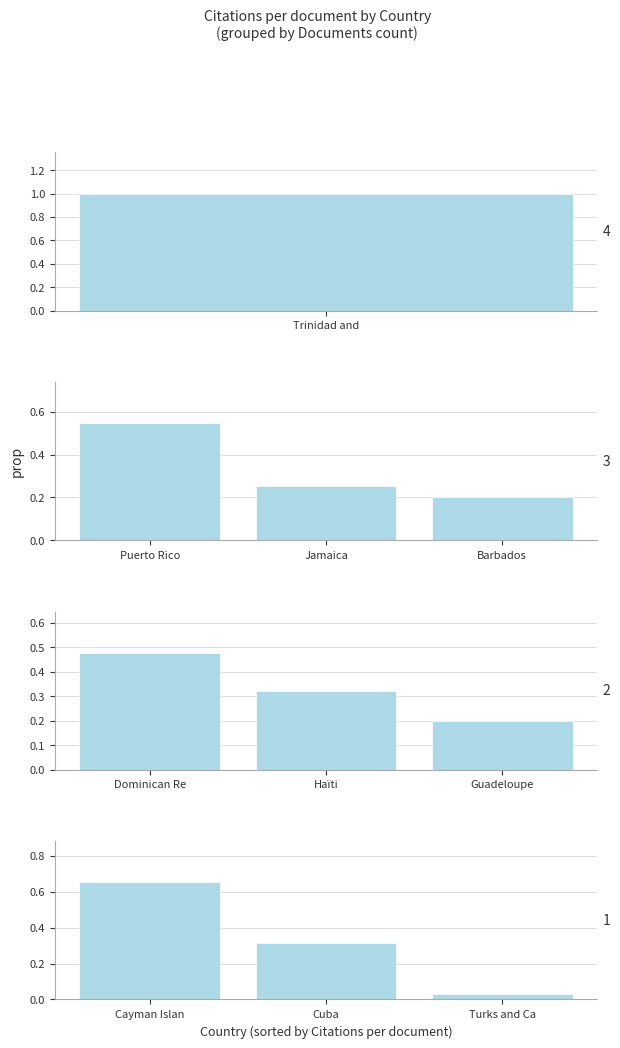

The value at Turks and Ca is 0.0. True or false?

False